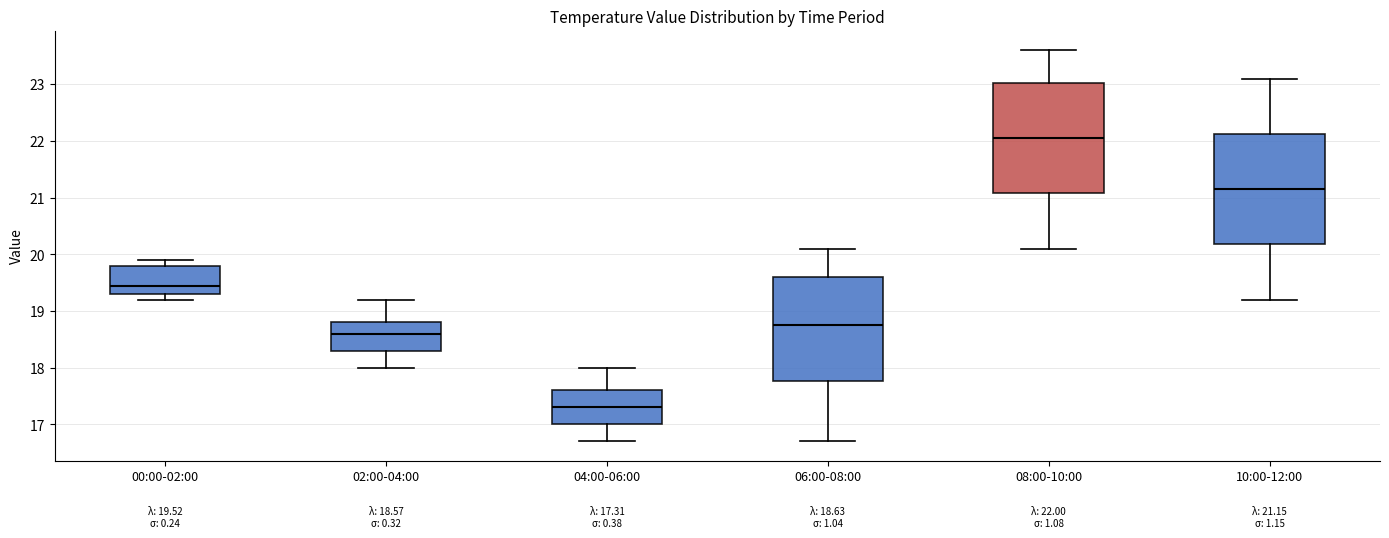

Which box has the highest median line?

08:00-10:00